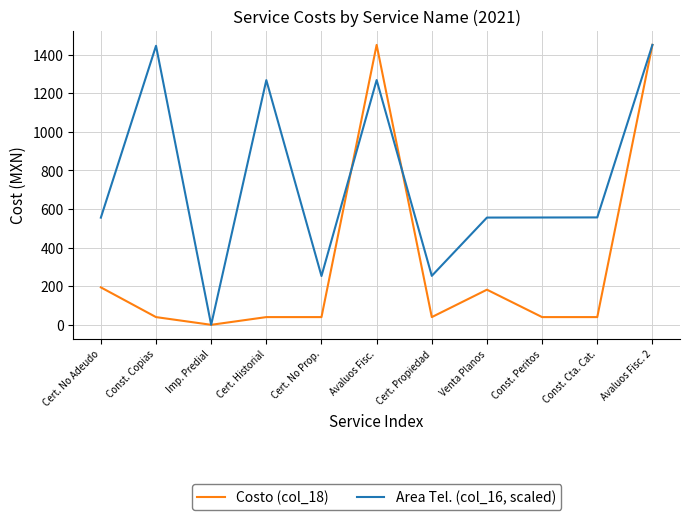

Which label corresponds to the smallest value in the chart?

Imp. Predial